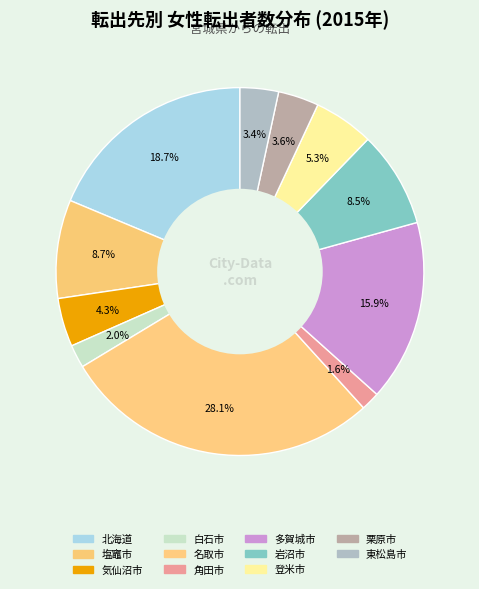

How many slices are in this pie chart?

11